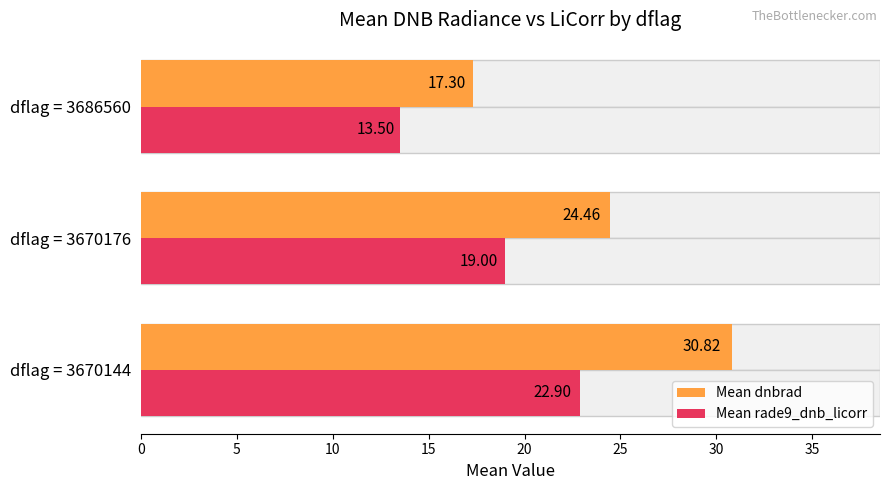

What are all the series names shown in the legend?

Mean dnbrad, Mean rade9_dnb_licorr